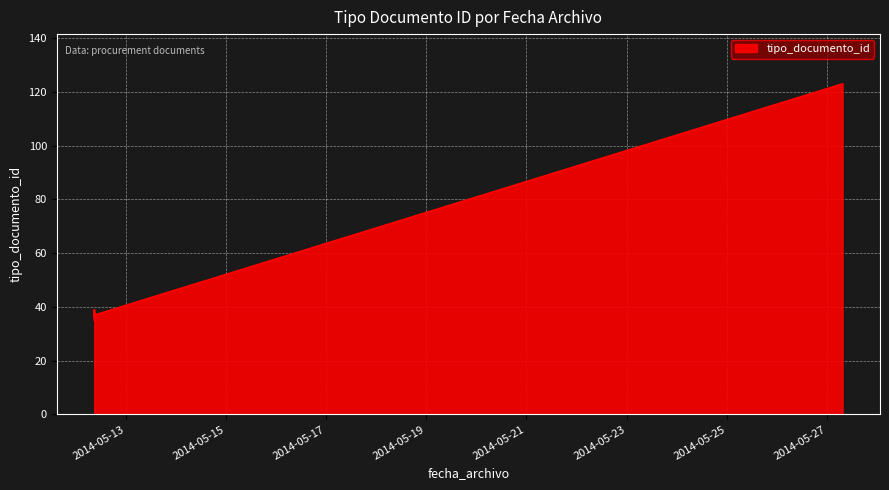

Does the chart display data point markers on the line(s)?

No